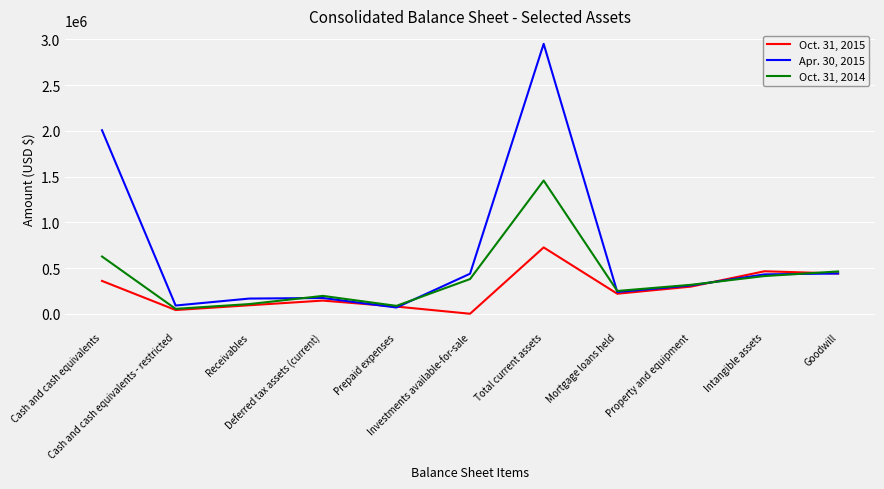

Which series has the largest range (max minus min)?

Apr. 30, 2015